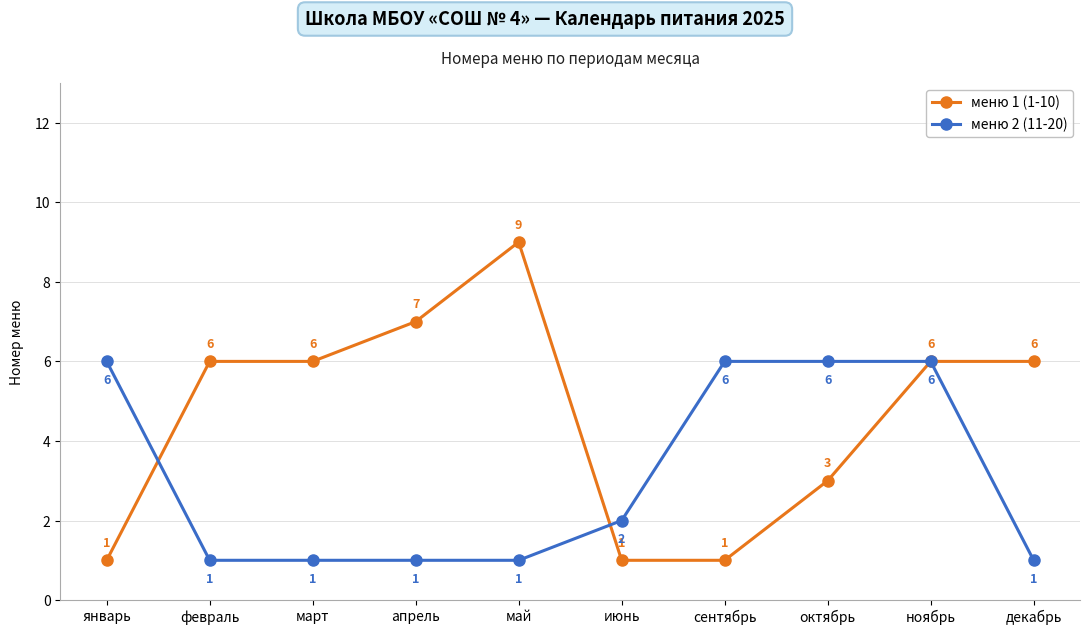

What is the label of the 2nd point from the right?

ноябрь